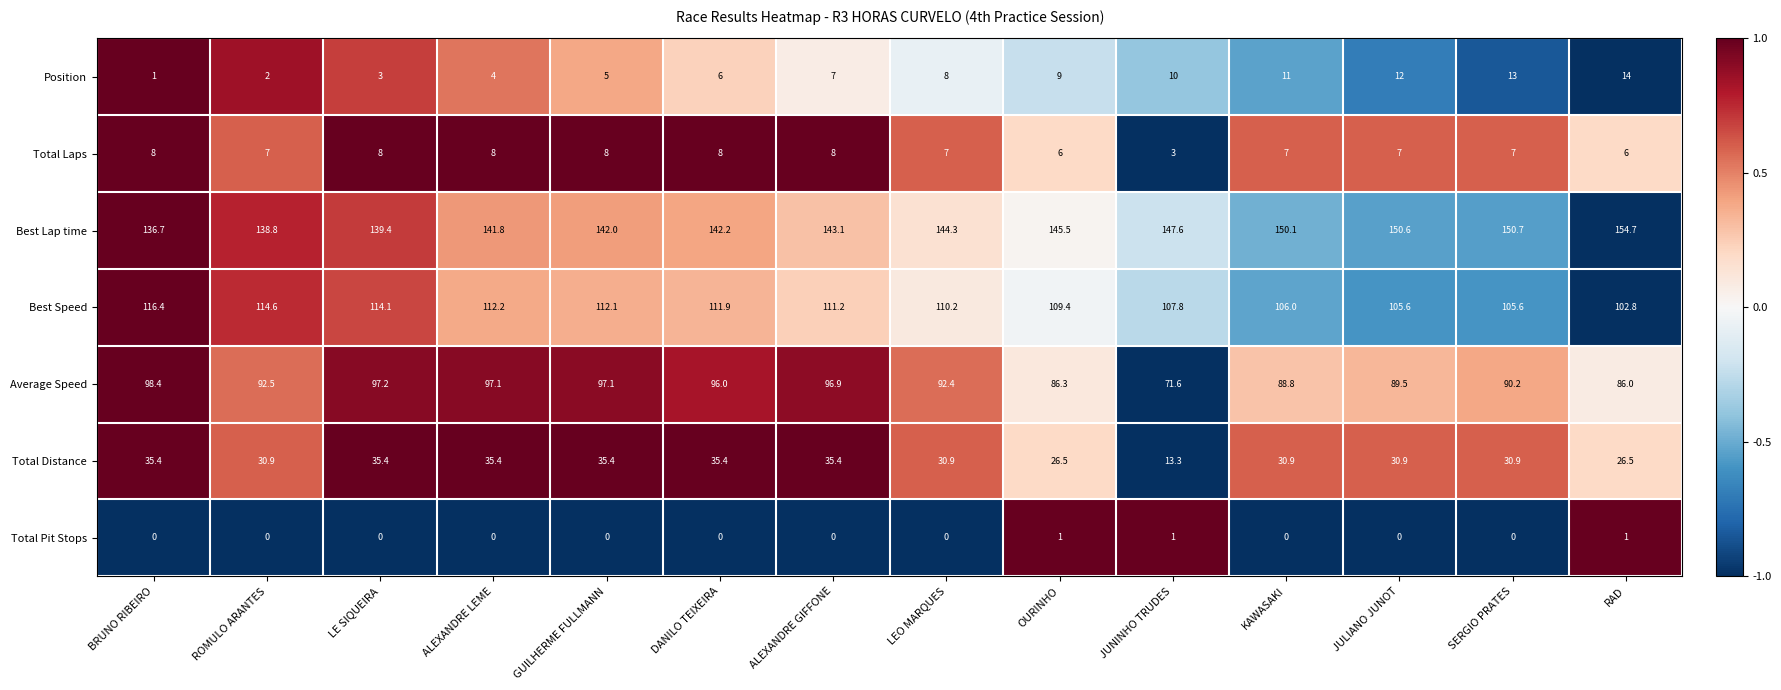

Read the Total Laps value at RAD.

6.0